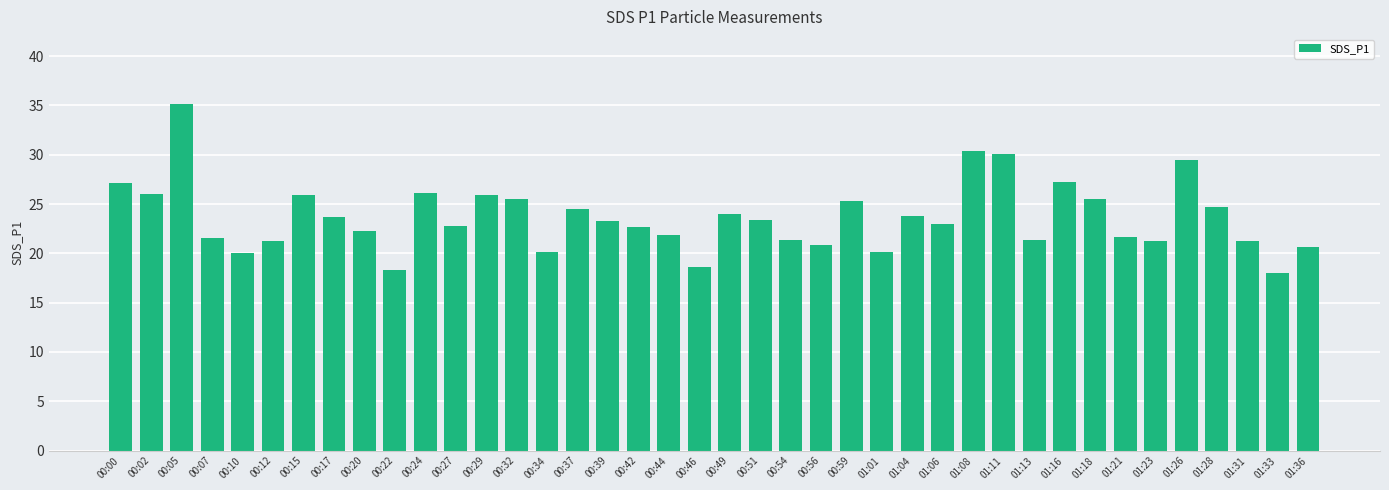

How many series are shown in this chart?

1